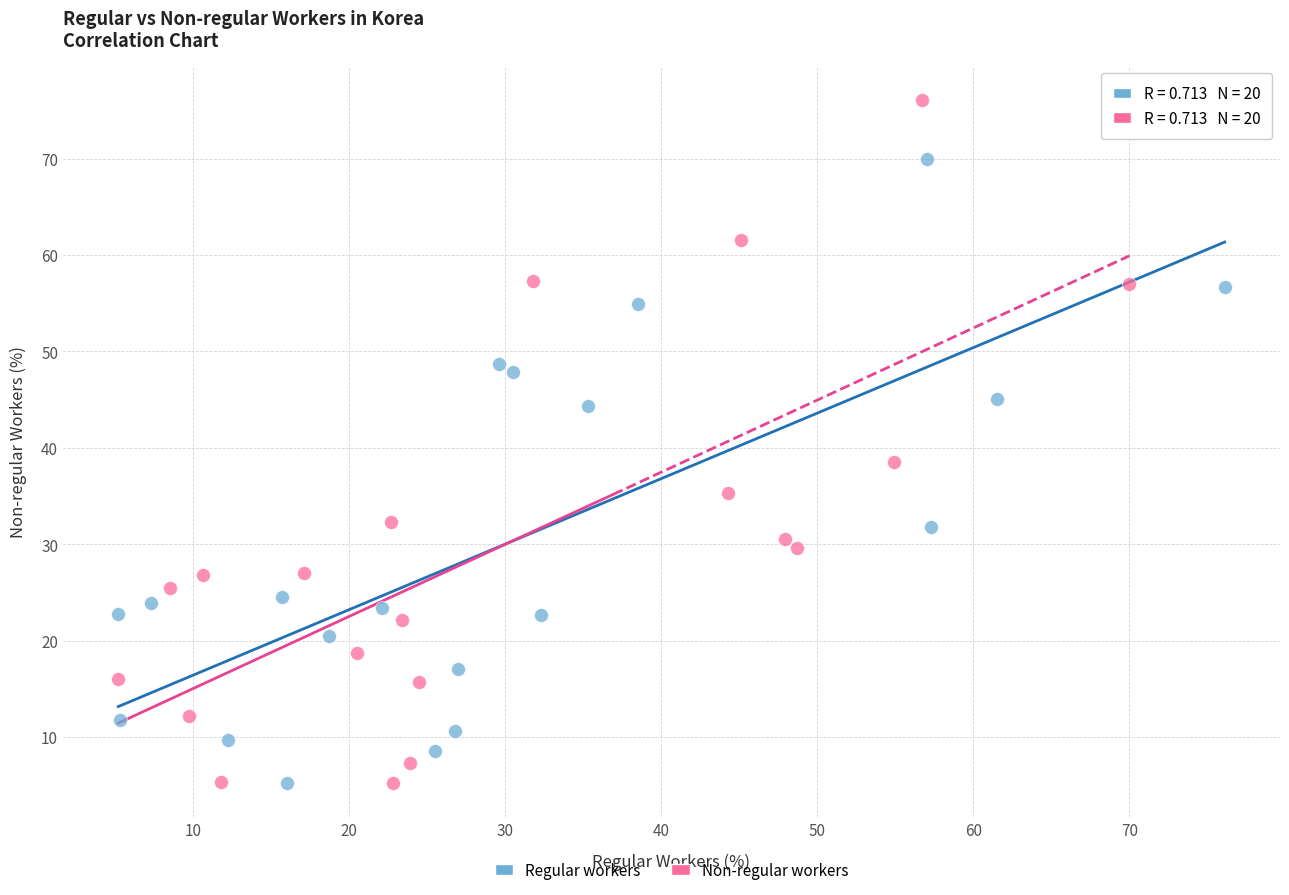

Which series reaches the maximum Y coordinate?

Non-regular workers